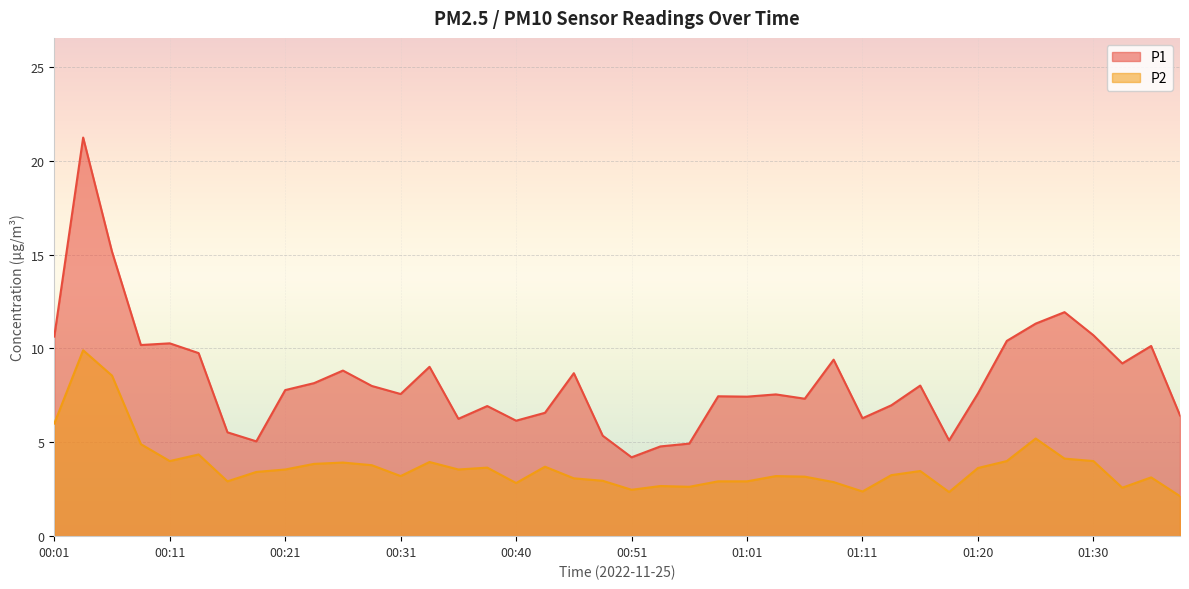

True or false: P1 and P2 intersect in this chart.

False